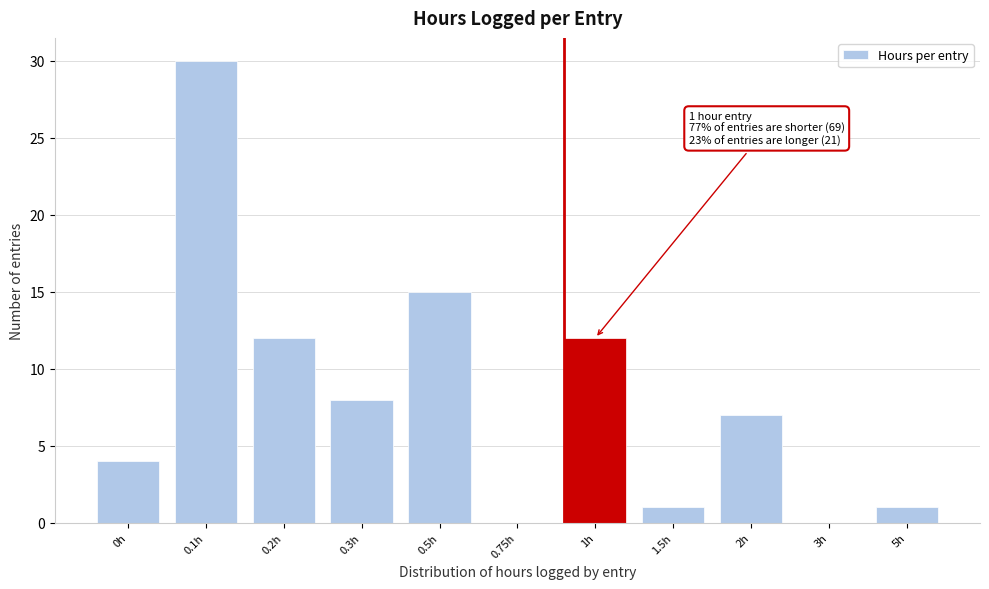

Reading left to right, what are all the values shown in this chart?

0h=4	0.1h=30	0.2h=12	0.3h=8	0.5h=15	0.75h=0	1h=12	1.5h=1	2h=7	3h=0	5h=1